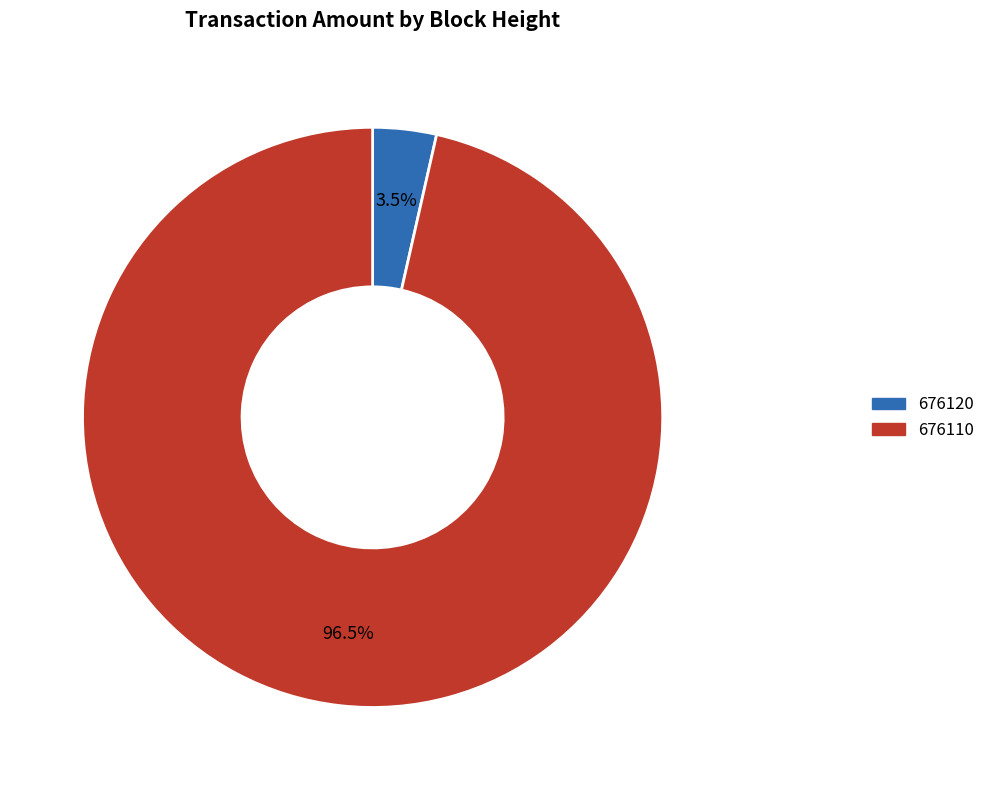

Does any single category account for the majority?

Yes